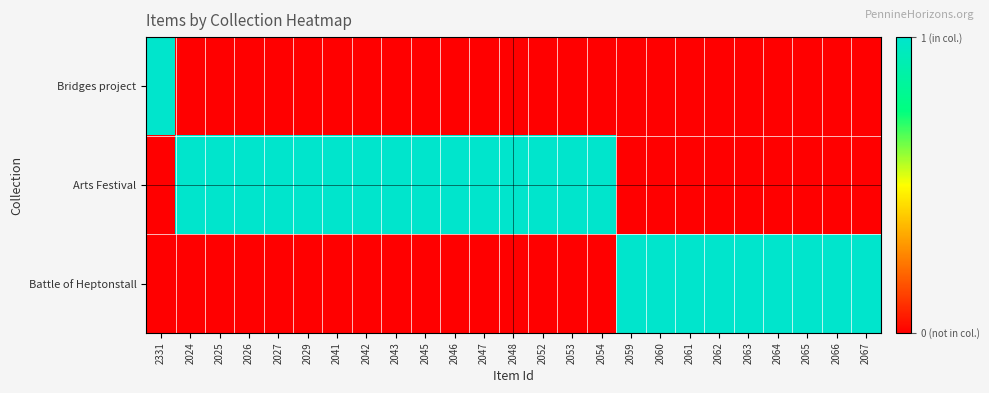

What is the difference between the highest and lowest values at 2067?

1